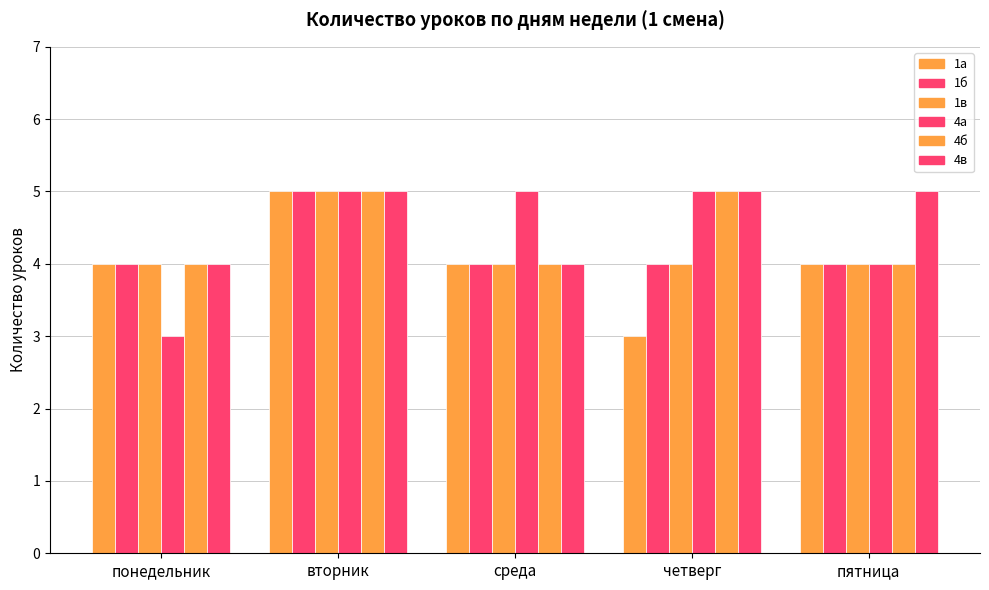

How many bars are there in total?

30